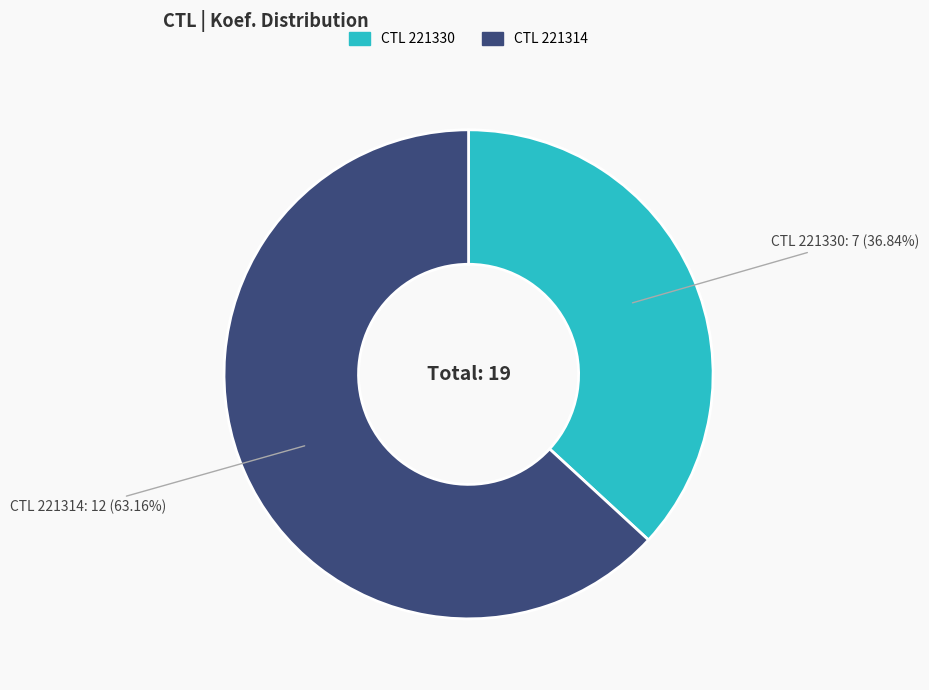

Does any single category account for the majority?

Yes